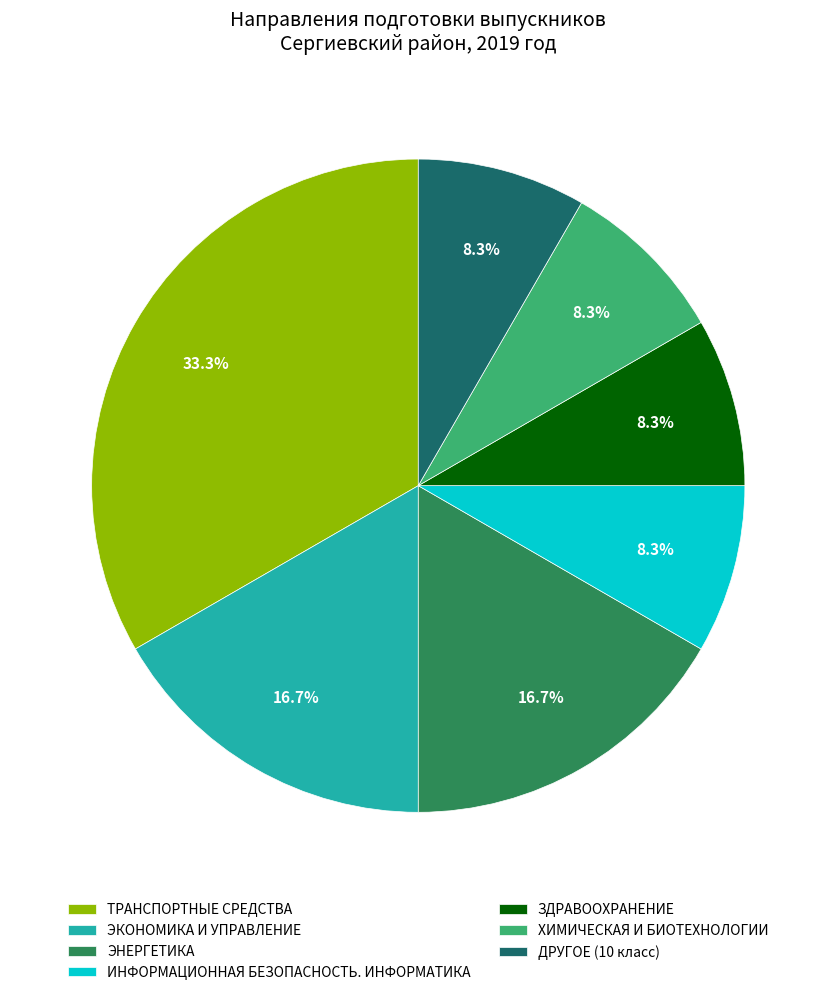

What percentage is the ЭНЕРГЕТИКА slice, to the nearest percent?

17%